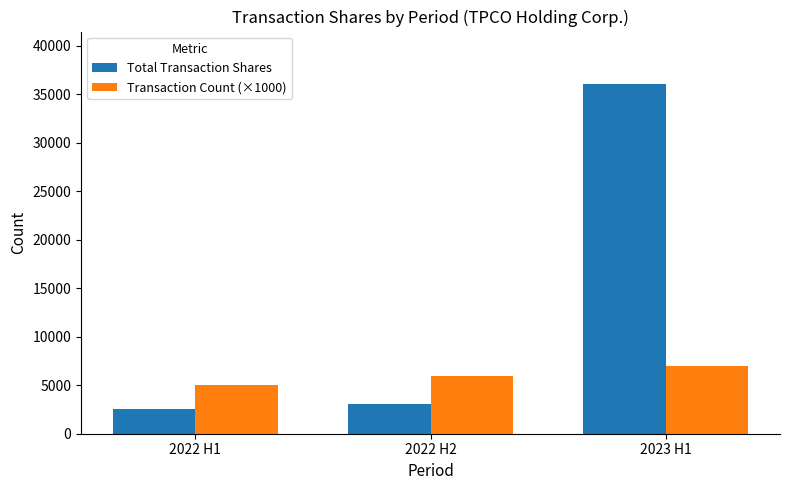

What is the maximum value for Total Transaction Shares?

36040